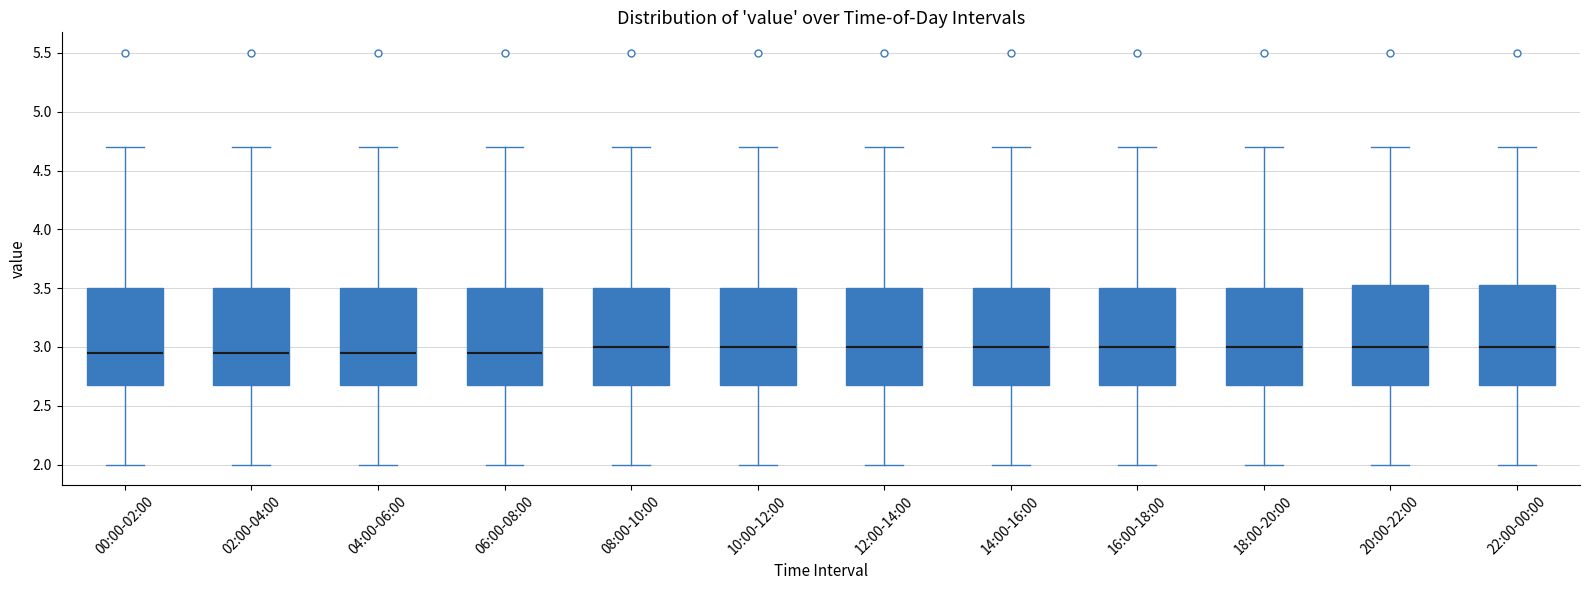

Where is the upper edge of the box for 06:00-08:00 on the y-axis? The values are not printed on the chart, so give them approximately, as read against the axis.

3.50